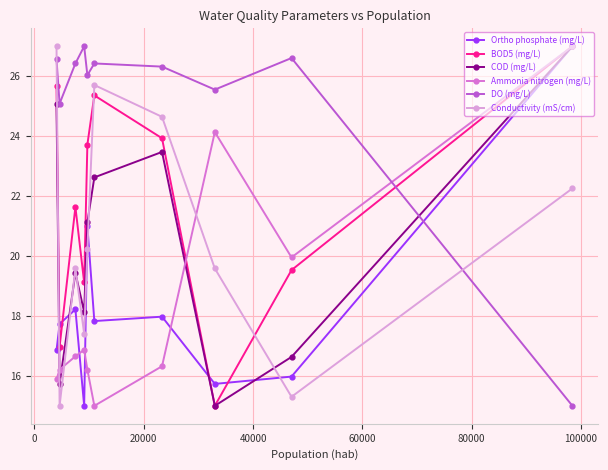

What are all the series names shown in the legend?

Ortho phosphate (mg/L), BOD5 (mg/L), COD (mg/L), Ammonia nitrogen (mg/L), DO (mg/L), Conductivity (mS/cm)